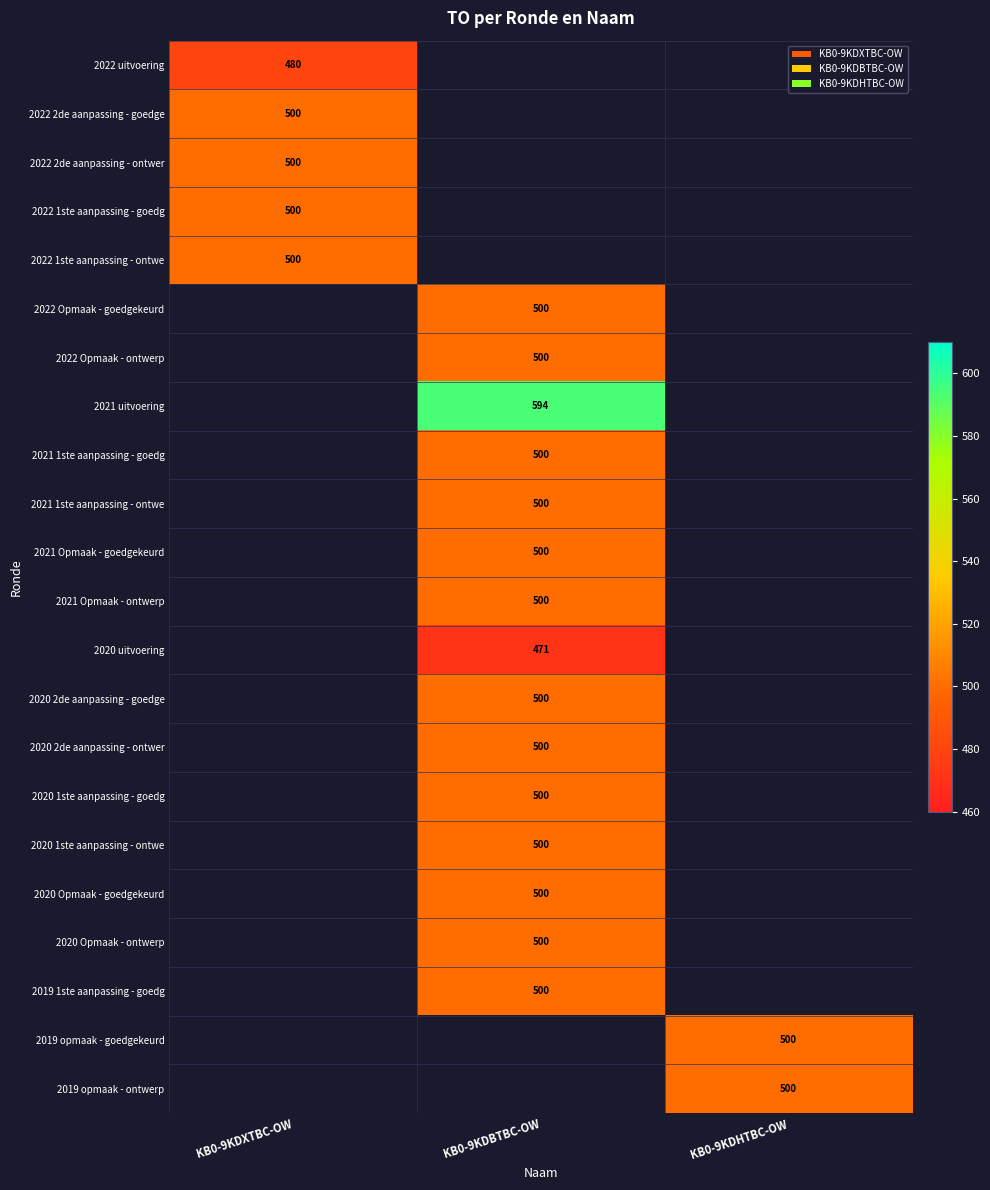

Is it true that 2019 1ste aanpassing - goedg equals 261 at KB0-9KDBTBC-OW?

False